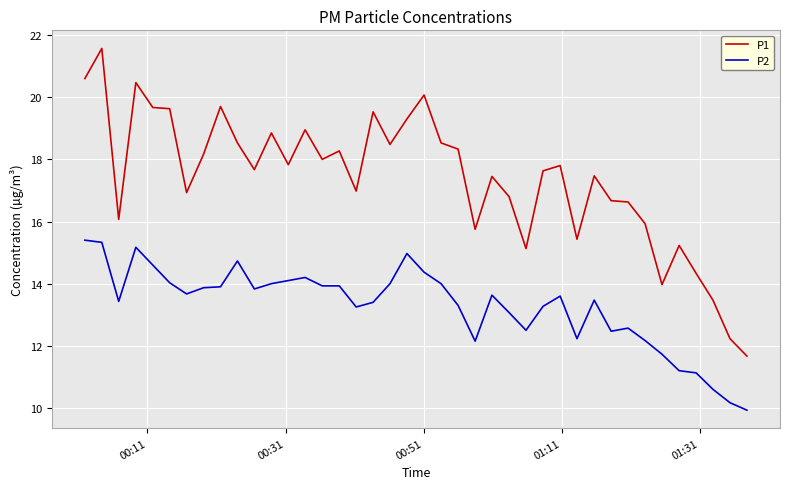

True or false: P2 and P1 cross at least once.

False